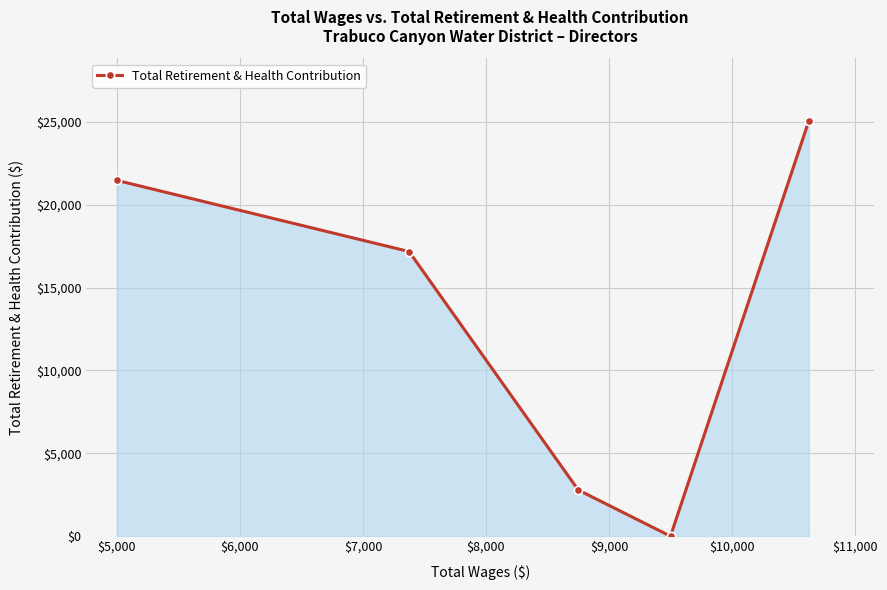

How many interior local valleys (lower than both neighbors) does the data have?

1